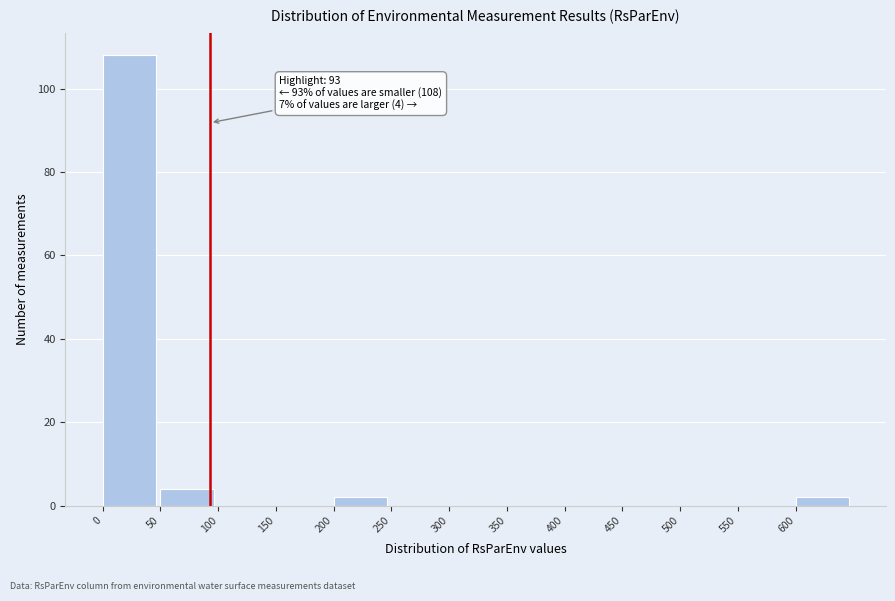

Over which range of the x-axis is the bar tallest?

0 to 50